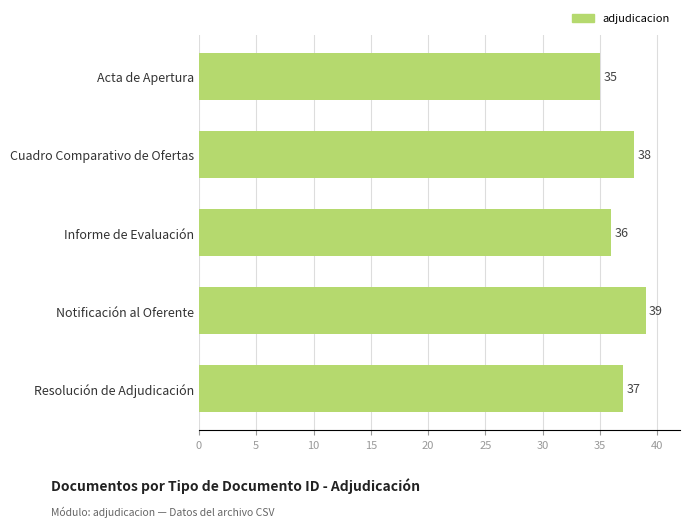

Reading bottom to top, what are all the values shown in this chart?

Resolución de Adjudicación=37	Notificación al Oferente=39	Informe de Evaluación=36	Cuadro Comparativo de Ofertas=38	Acta de Apertura=35